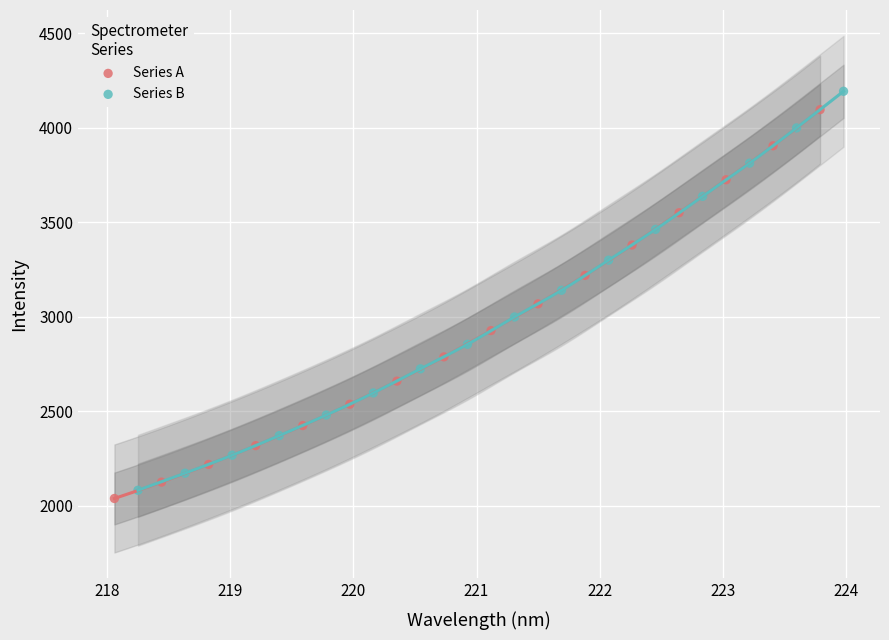

What are all the series names shown in the legend?

Series A, Series B